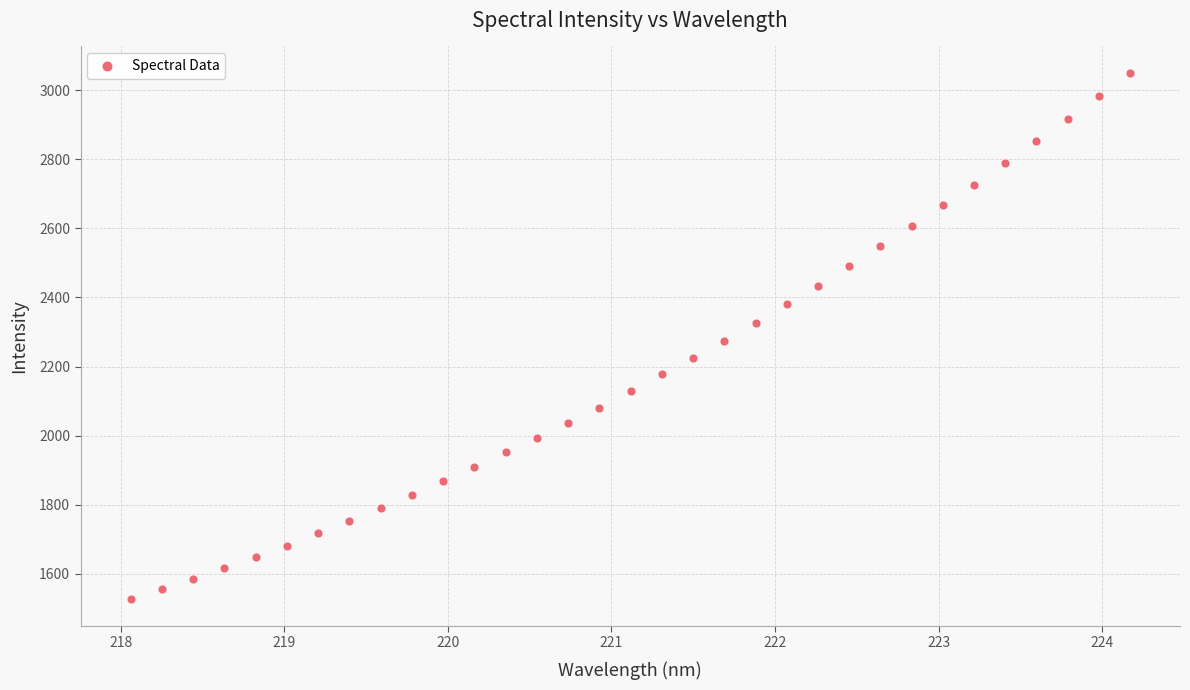

What is the range of X values (max minus min)?

6.1